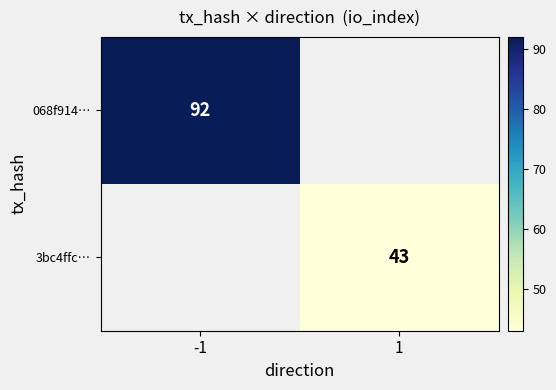

Is it true that 068f914… equals 92 at -1?

True